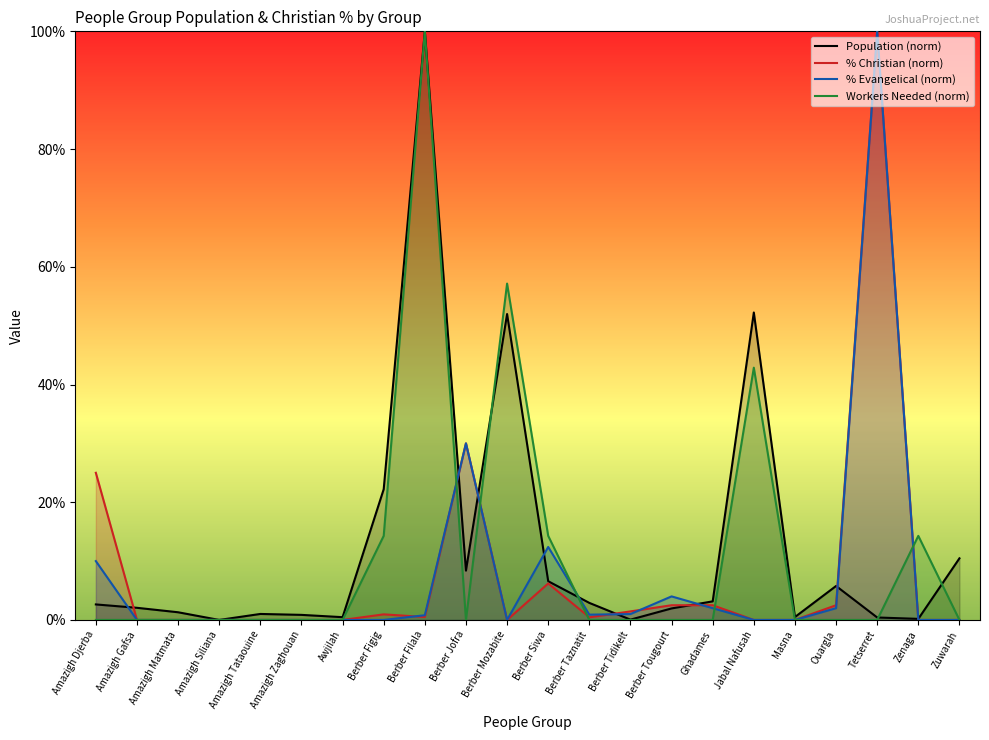

Between which two adjacent categories do Population (norm) and % Christian (norm) first intersect?

Amazigh Djerba and Amazigh Gafsa